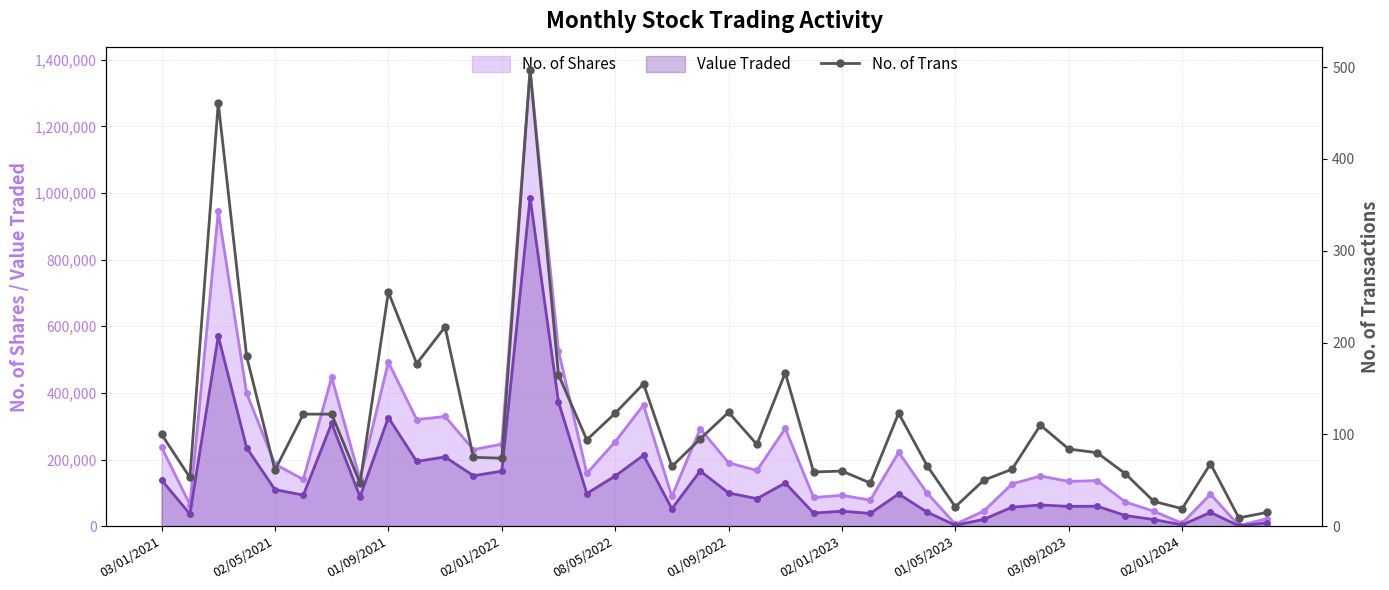

How many lines are shown in the chart?

1